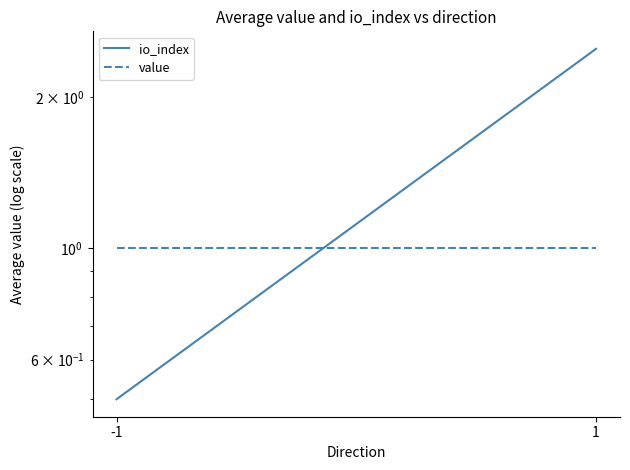

At which label does io_index first exceed 2?

1